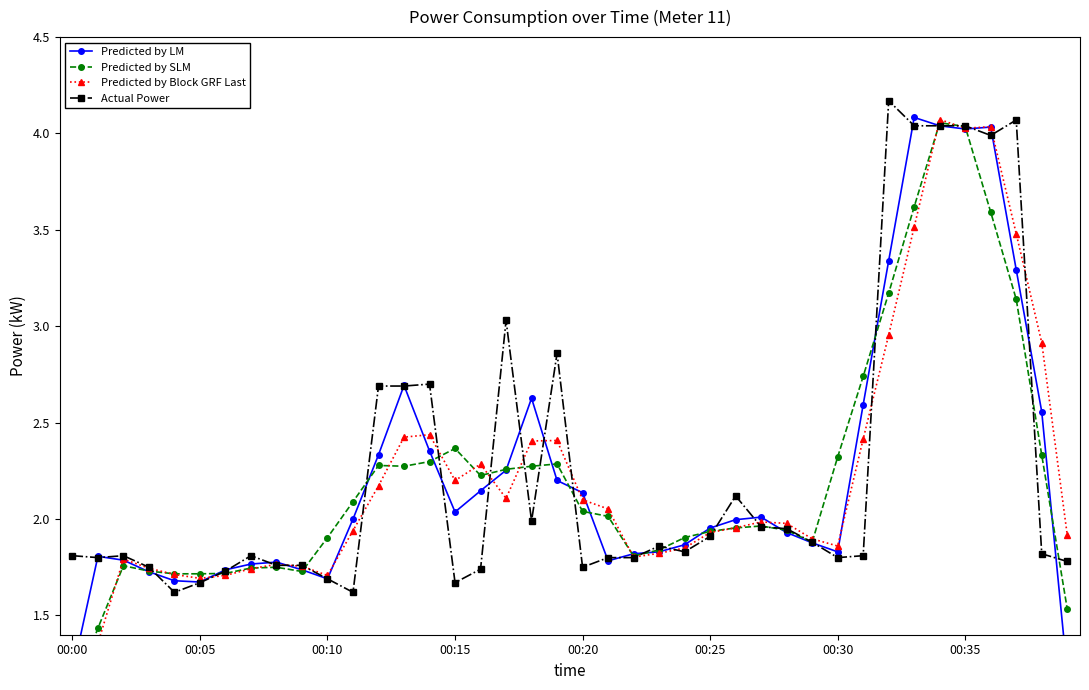

Where does the Predicted by SLM series first go above 2?

11